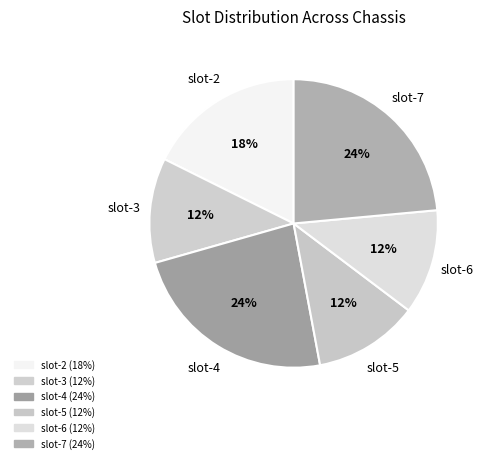

To the nearest percent, what is the combined percentage of slot-2 and slot-7?

41%